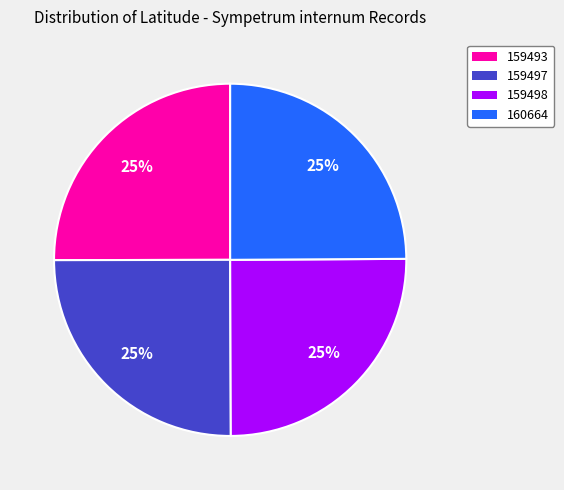

What percentage is the 160664 slice, to the nearest percent?

25%